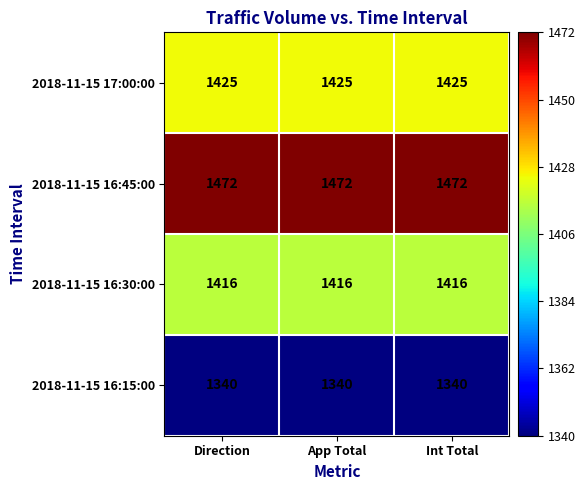

Read the 2018-11-15 16:45:00 value at Int Total.

1472